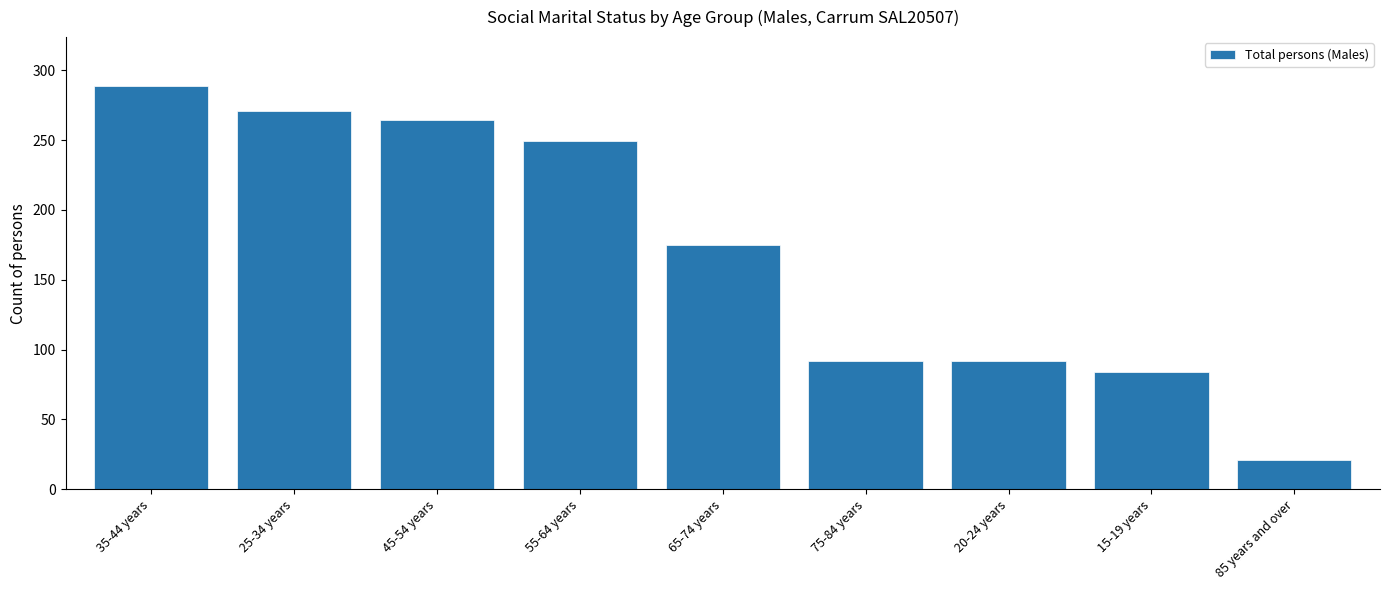

Reading left to right, what are all the values shown in this chart?

289	271	264	249	175	92	92	84	21